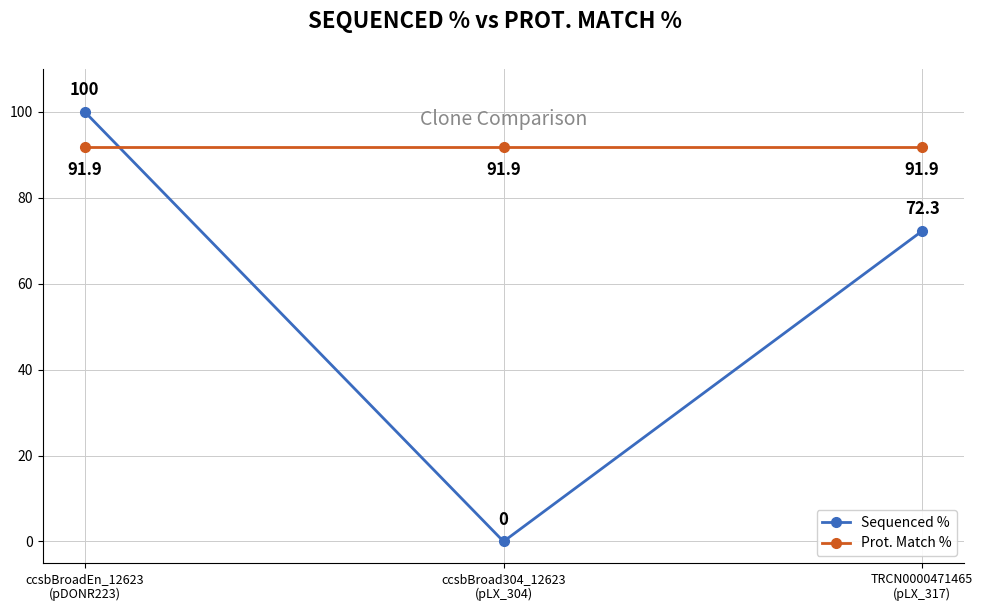

How many Sequenced % values are between 0 and 100?

3